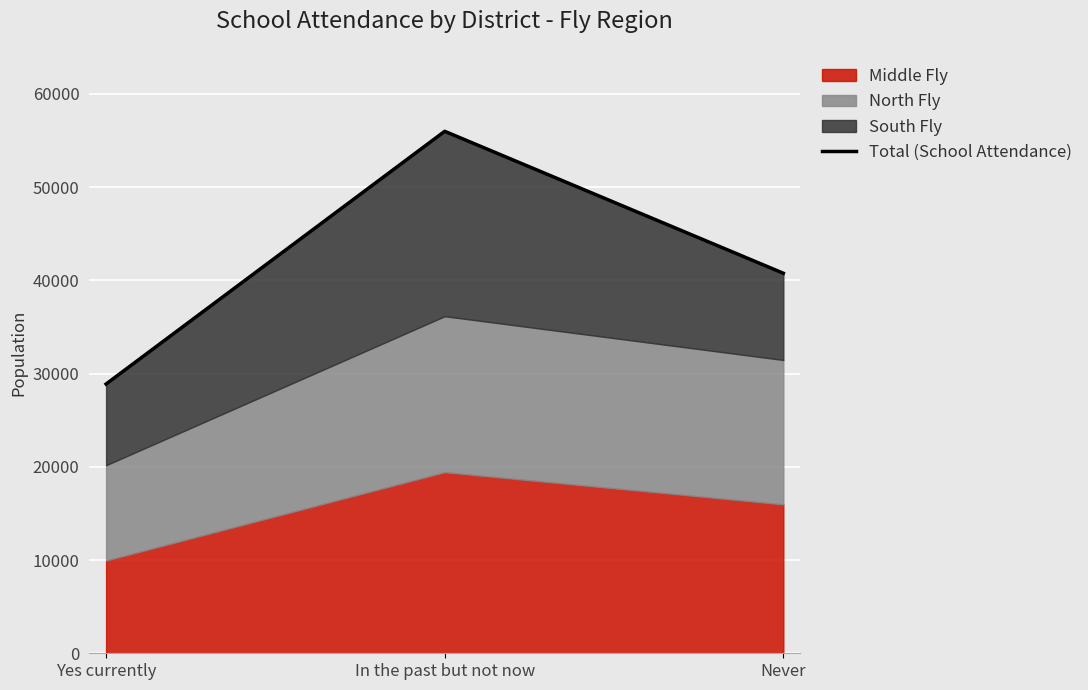

What is the greatest value displayed?

55976